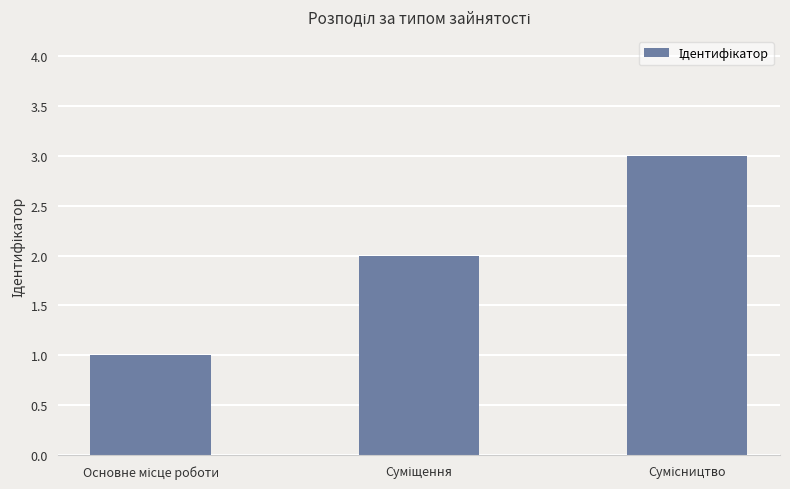

How many distinct data groups are displayed?

1